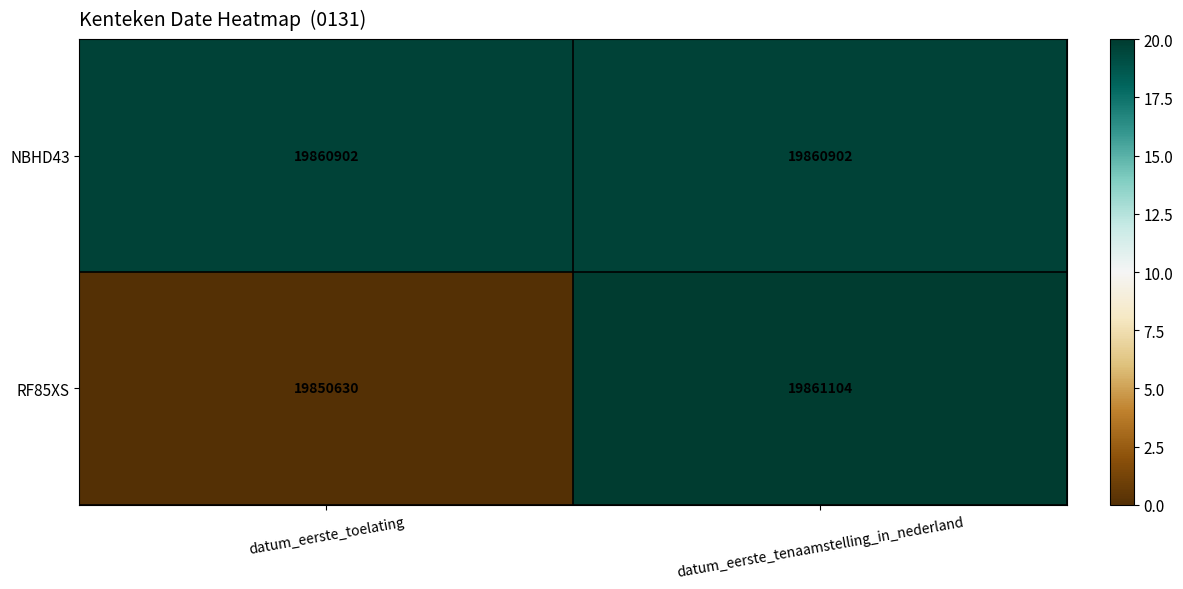

List the series in order of their overall mean, lowest first.

RF85XS, NBHD43